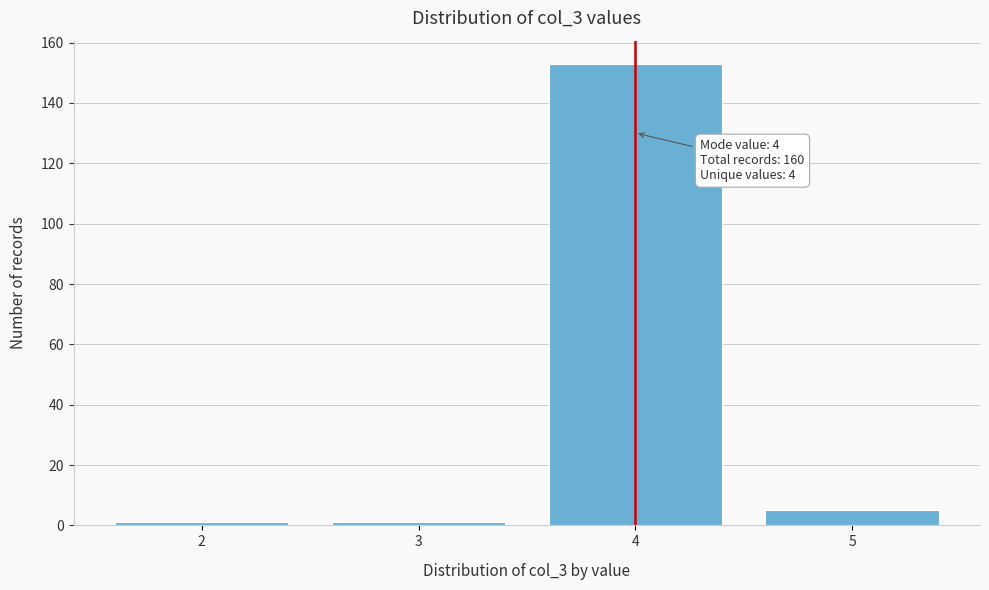

Reading left to right, transcribe all the data shown in this chart.

1	1	153	5